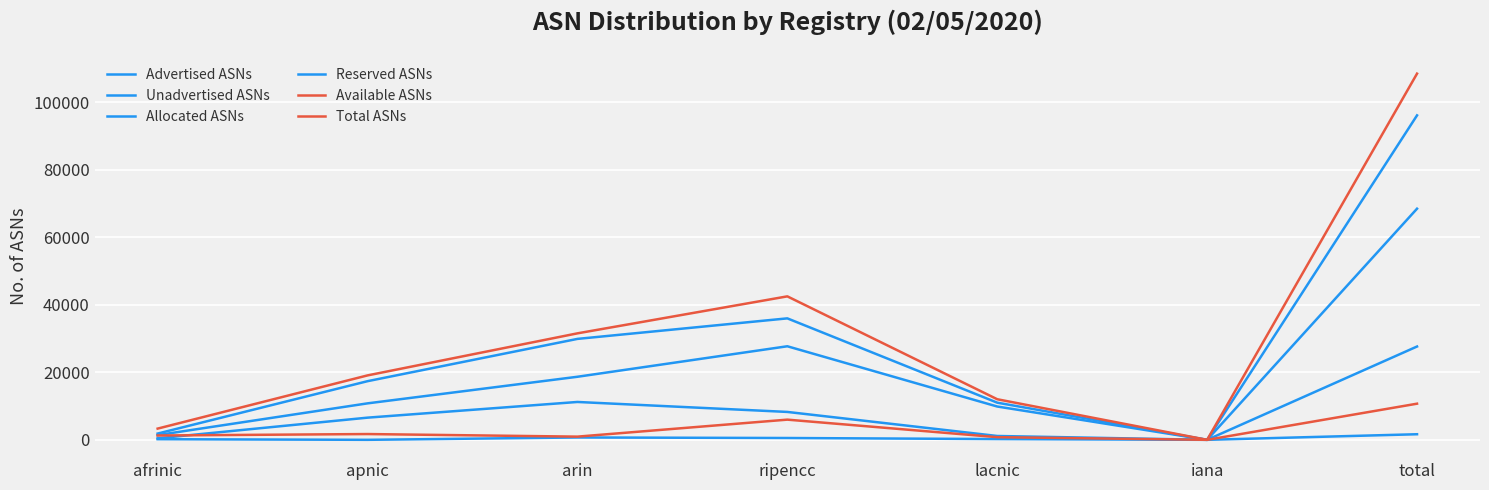

What is the difference between the maximum and second lowest values in the Unadvertised ASNs series?

27207